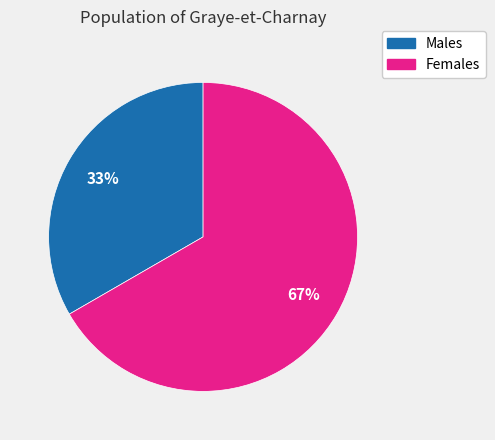

Is there a majority slice in this chart?

Yes